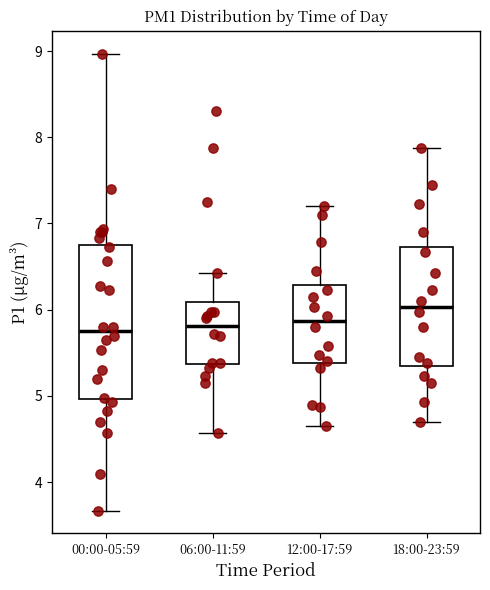

Comparing the boxes themselves (not the whiskers), which one is the tallest?

00:00-05:59